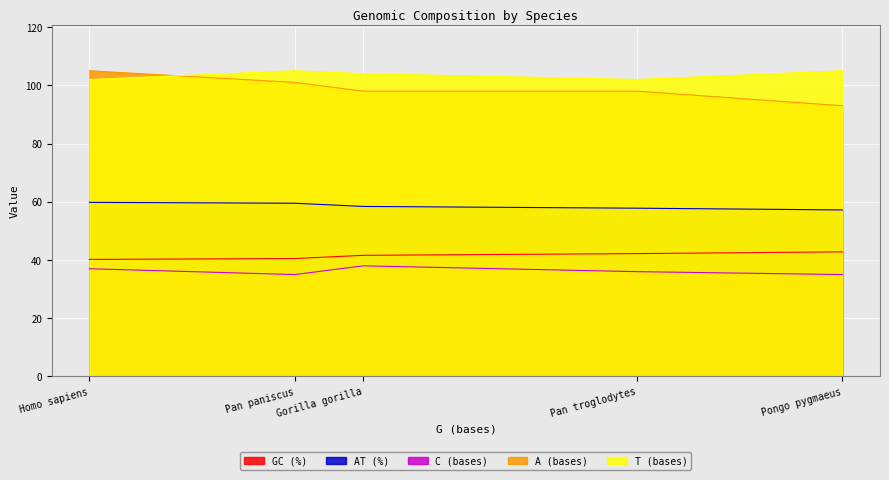

What value does the T (bases) series have at Pongo pygmaeus?

105.0